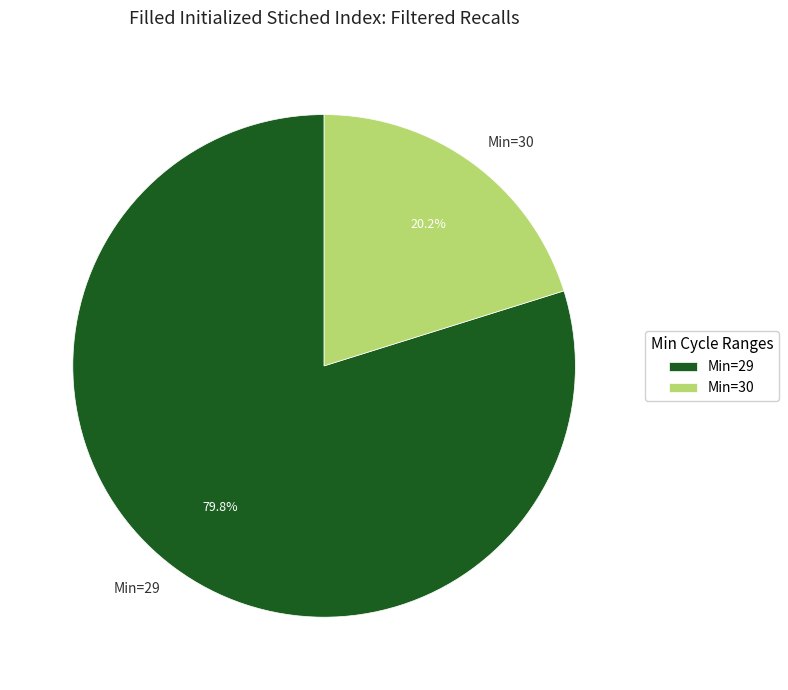

Is there any slice that represents more than half of the pie?

Yes